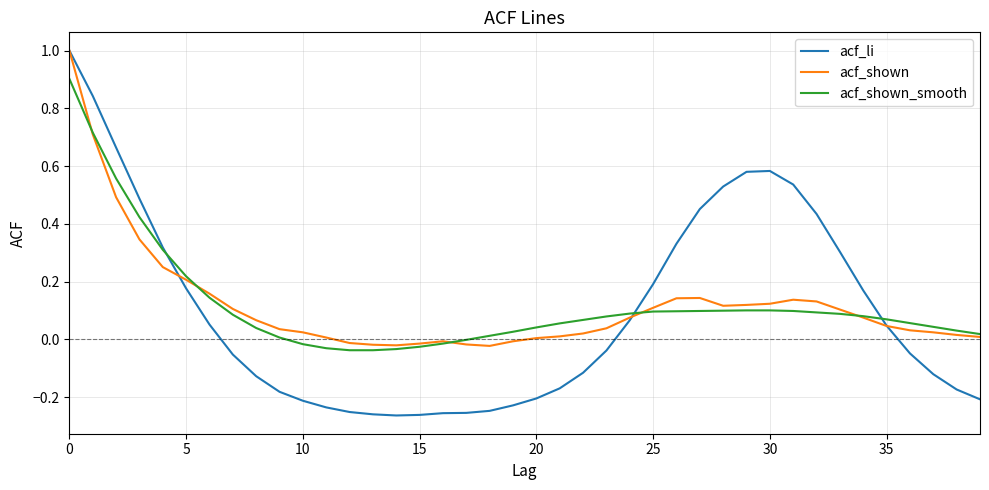

Which series has the largest range (max minus min)?

acf_li